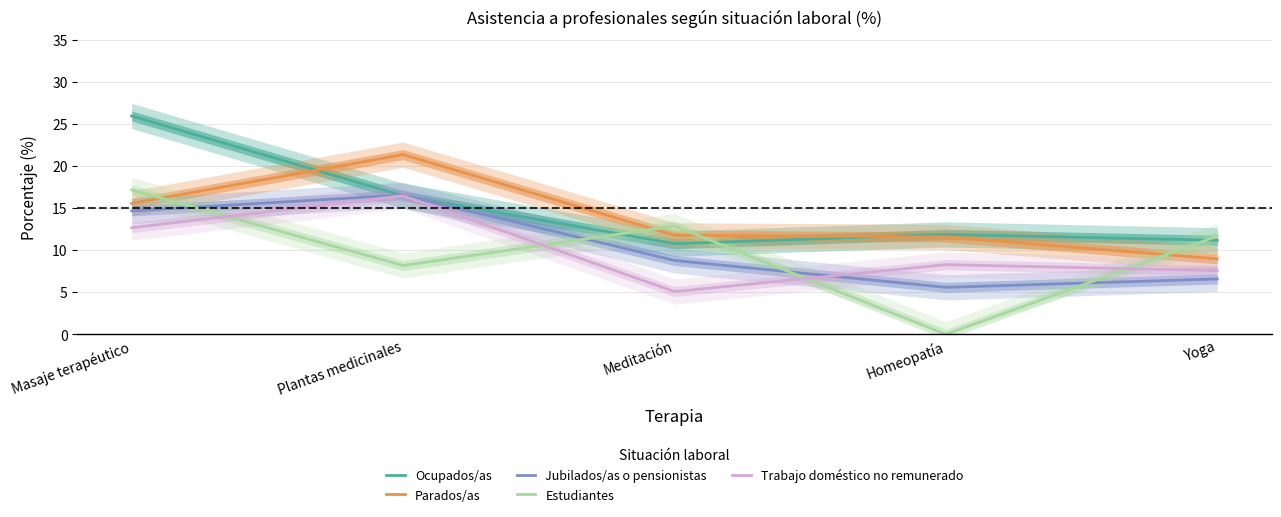

What is the highest value of the Trabajo doméstico no remunerado series?

16.5